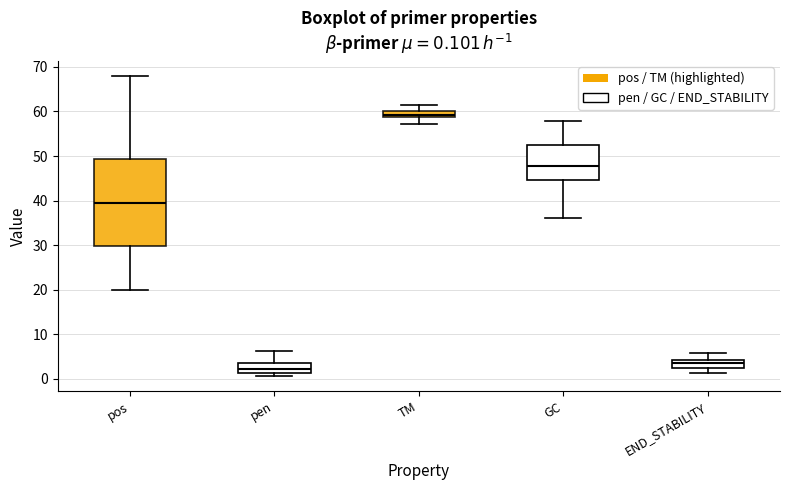

Comparing the boxes themselves (not the whiskers), which one is the tallest?

pos